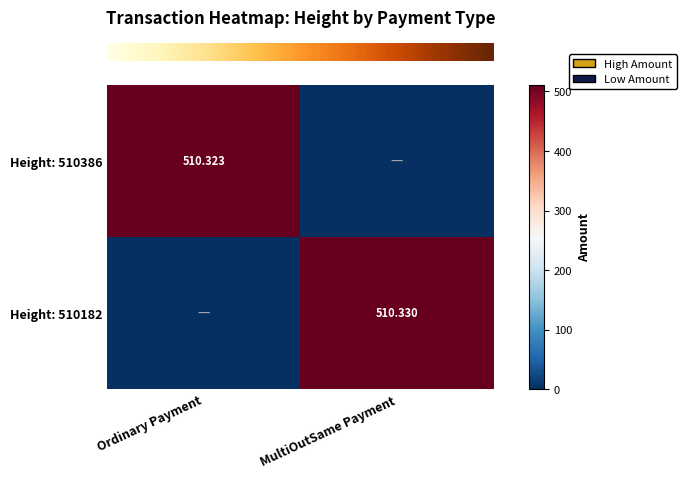

Which has a higher value, MultiOutSame Payment or Ordinary Payment?

Ordinary Payment